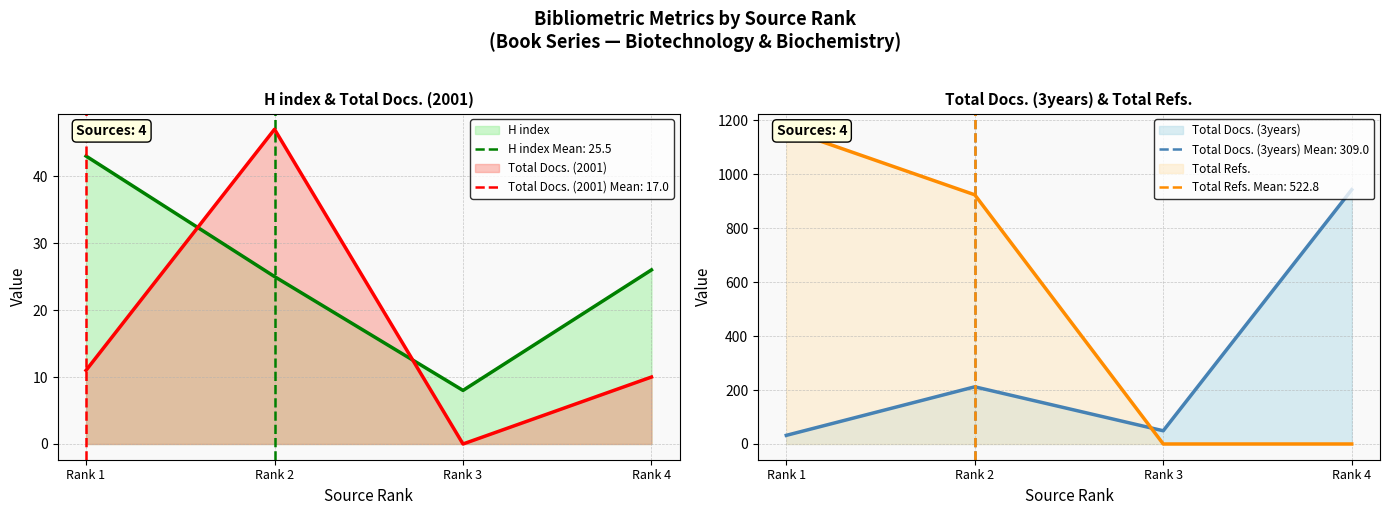

True or false: Total Refs. has a value of 924 at Rank 2.

True